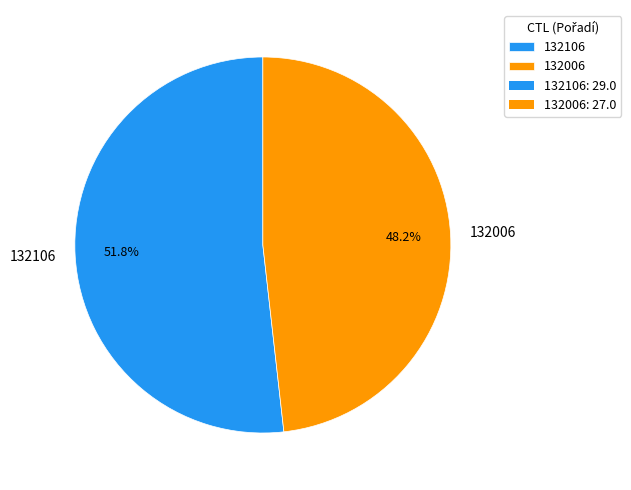

To the nearest percent, what is the combined percentage of 132006 and 132106?

100%